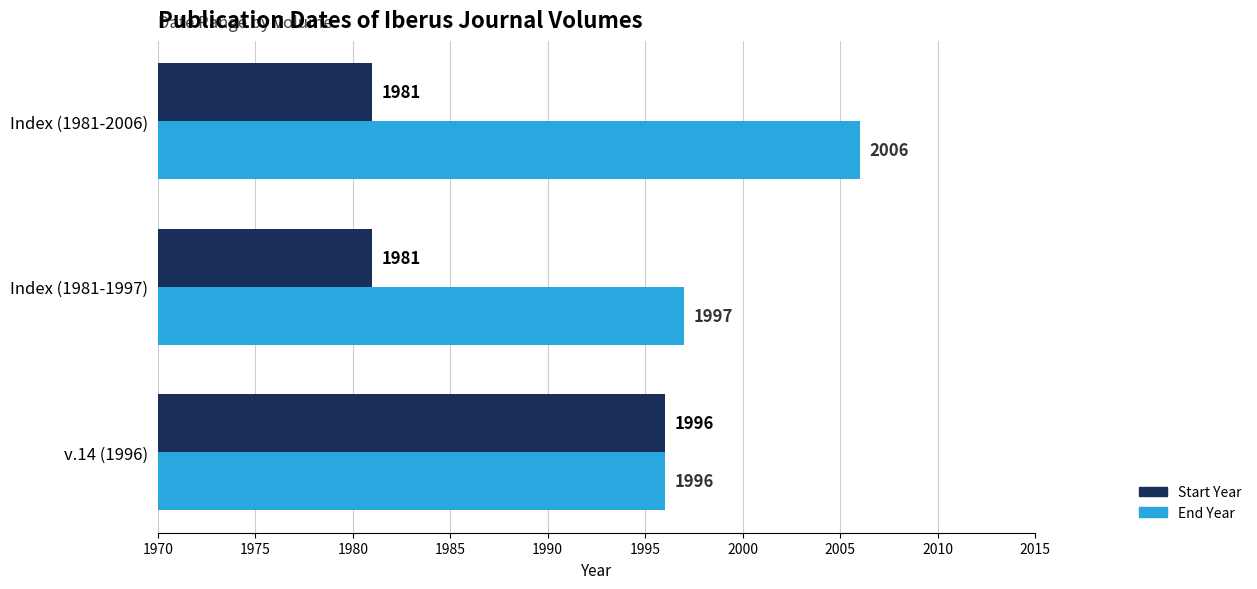

List the series in order of their peak value, lowest first.

Start Year, End Year